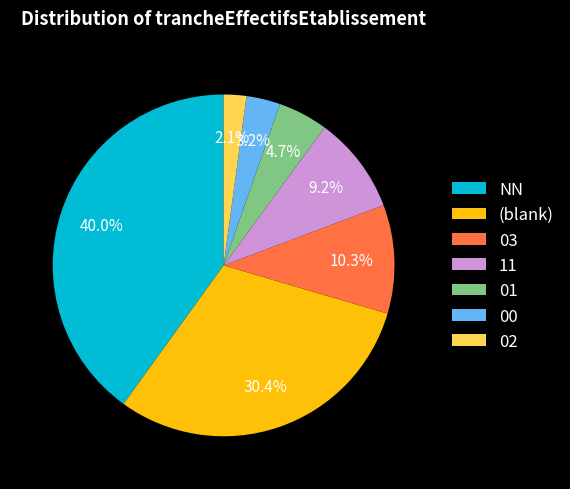

To the nearest percent, what portion does 02 represent?

2%